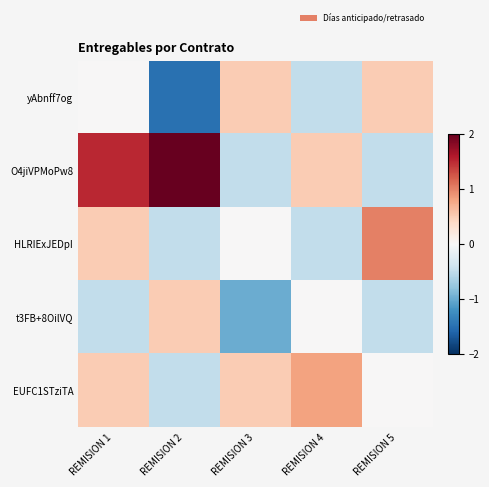

Reading right to left, transcribe all the data shown in this chart.

yAbnff7og: REMISION 5=0.5	REMISION 4=-0.5	REMISION 3=0.5	REMISION 2=-1.5	REMISION 1=0.0
O4jiVPMoPw8: REMISION 5=-0.5	REMISION 4=0.5	REMISION 3=-0.5	REMISION 2=2.0	REMISION 1=1.5
HLRIExJEDpI: REMISION 5=1.0	REMISION 4=-0.5	REMISION 3=0.0	REMISION 2=-0.5	REMISION 1=0.5
t3FB+8OilVQ: REMISION 5=-0.5	REMISION 4=0.0	REMISION 3=-1.0	REMISION 2=0.5	REMISION 1=-0.5
EUFC1STziTA: REMISION 5=0.0	REMISION 4=0.8	REMISION 3=0.5	REMISION 2=-0.5	REMISION 1=0.5